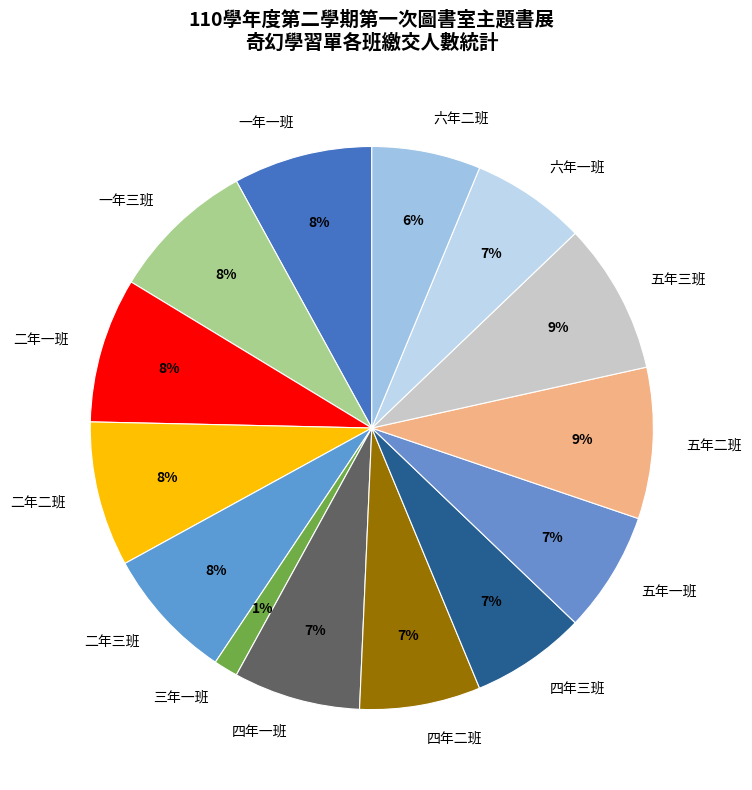

Which category has the smallest portion of the pie?

三年一班